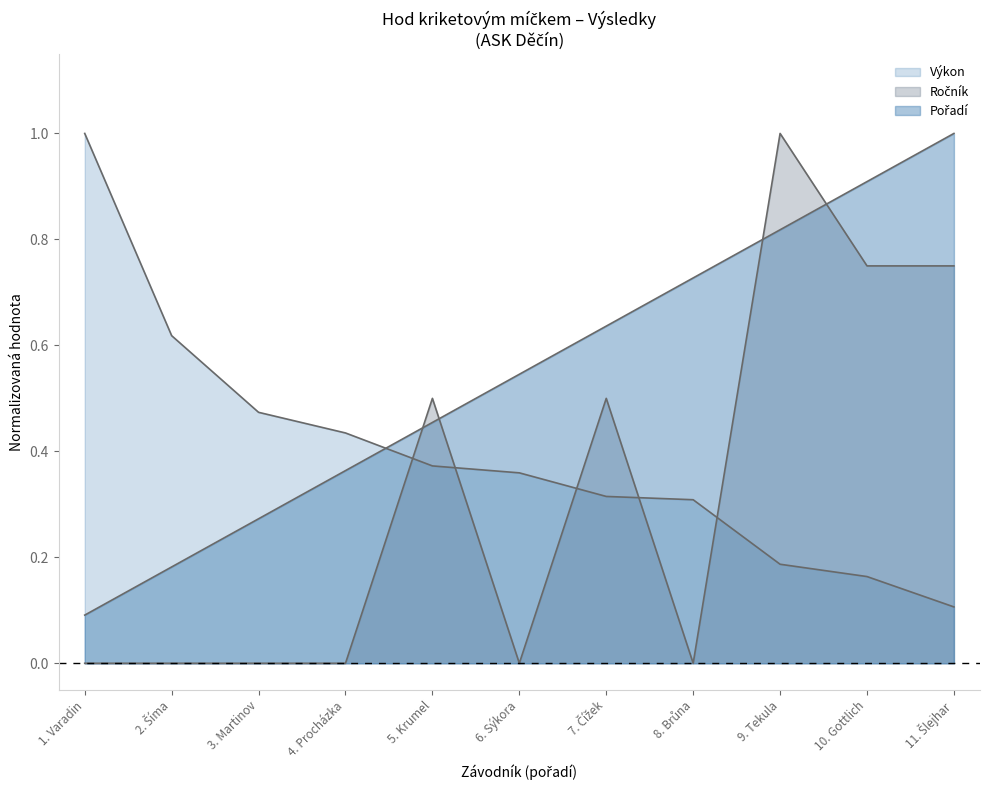

Does the chart display data point markers on the line(s)?

No